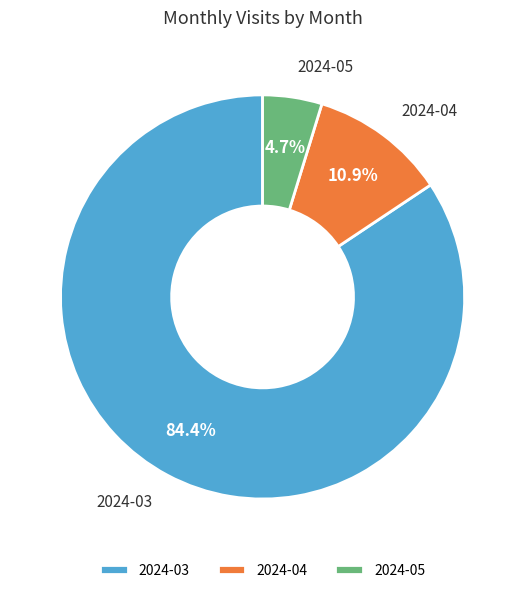

To the nearest percent, what is the difference between the largest and smallest slice percentages?

80%